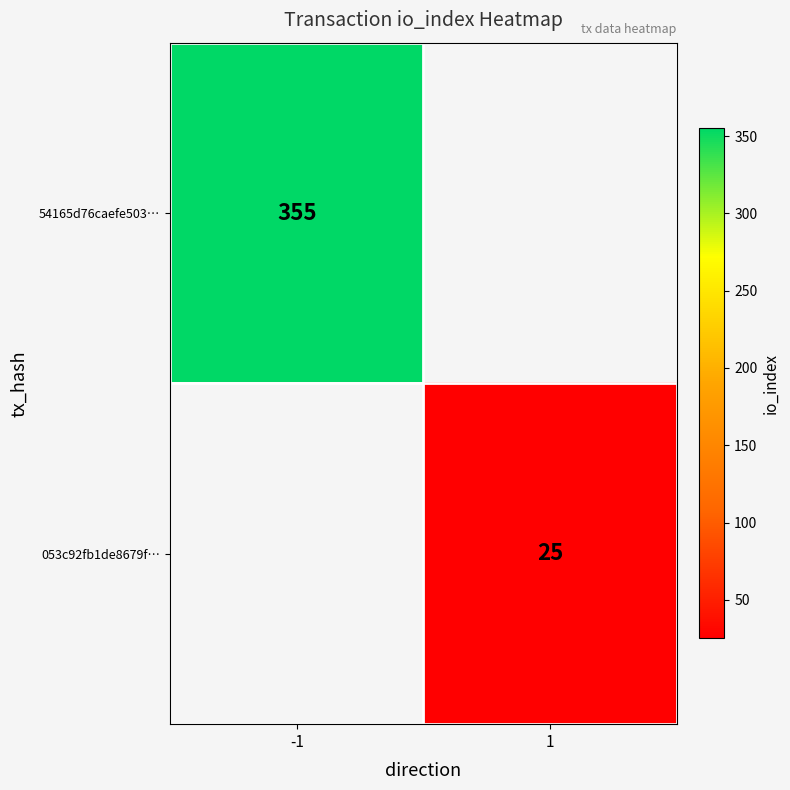

True or false: 053c92fb1de8679f… has a value of 33 at 1.

False